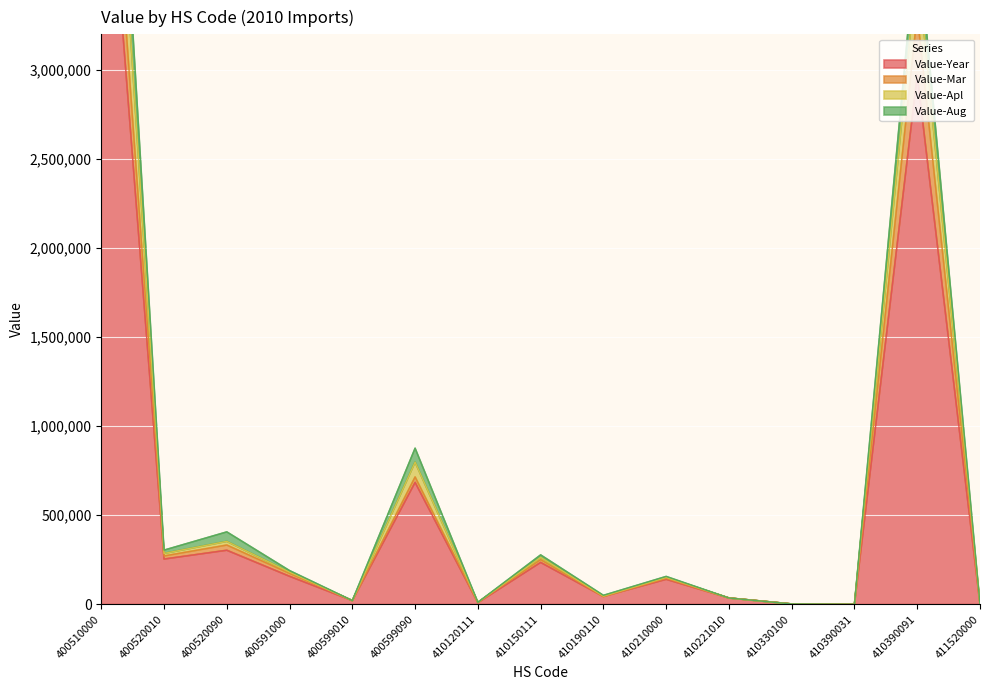

How many interior local valleys does the Value-Mar series have?

5